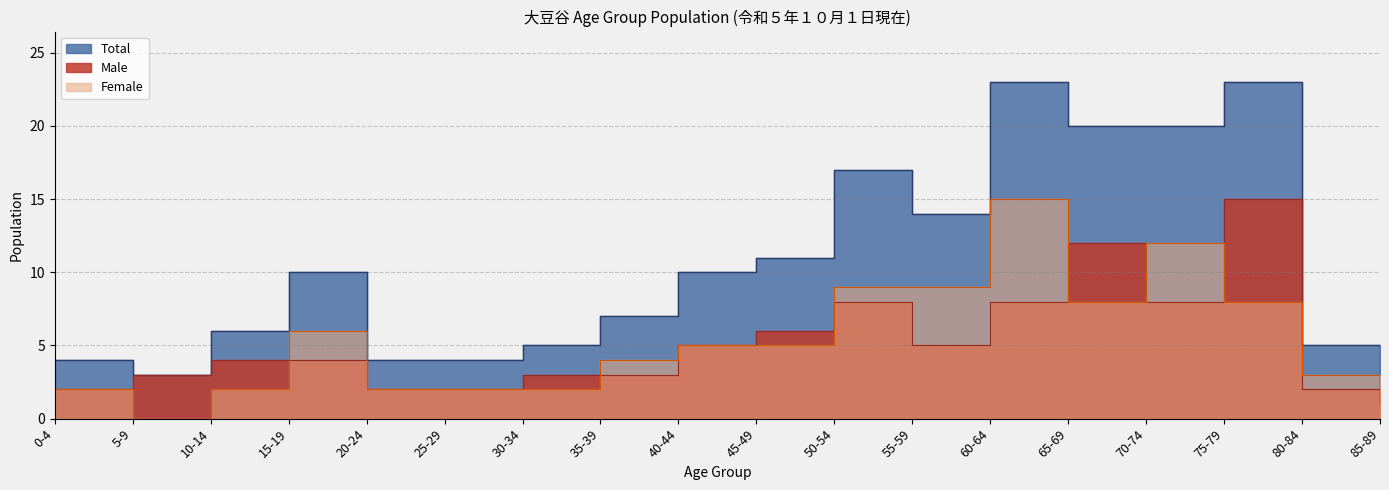

Is the value of Male at 0-4 greater than the value of Total at 35-39?

No